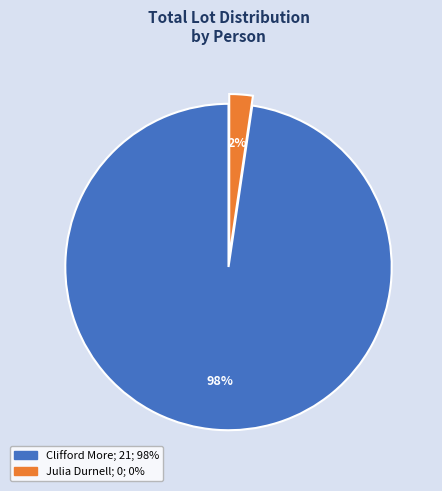

To the nearest percent, what is the average slice percentage?

50%